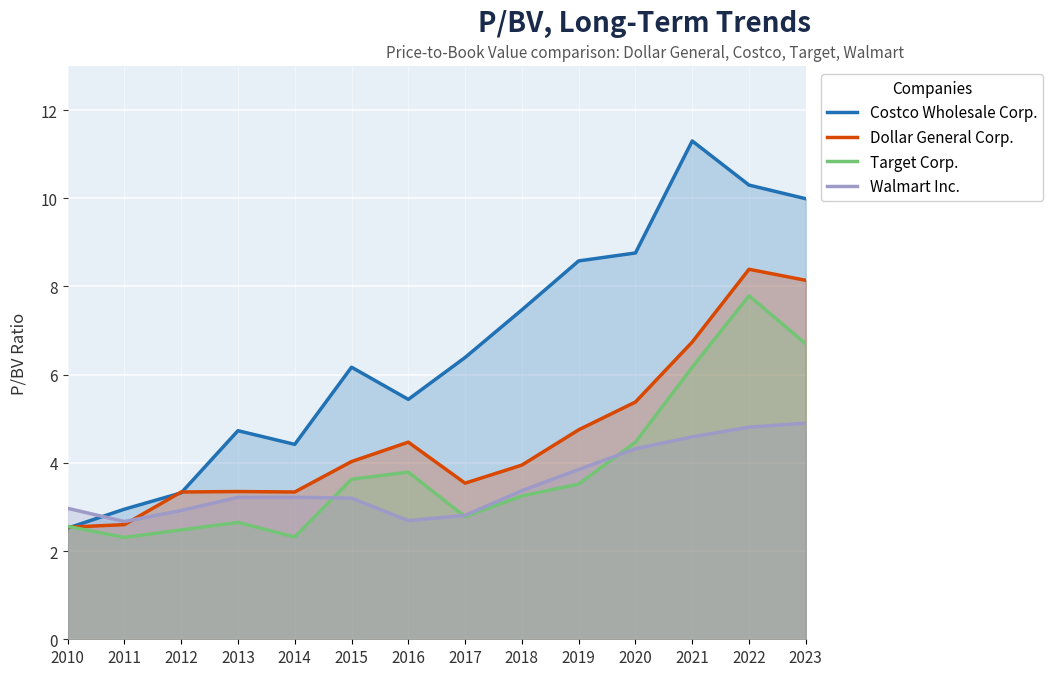

What is the difference between the maximum and minimum values in the Walmart Inc. series?

2.2